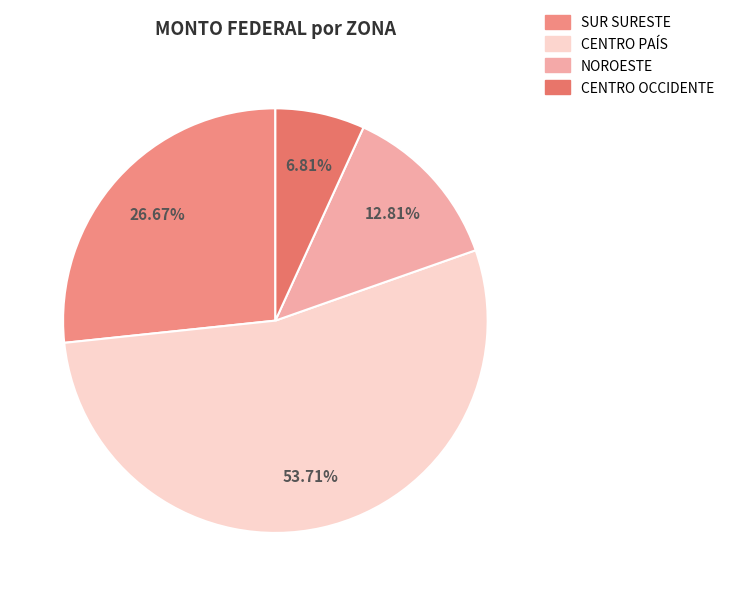

How many slices are in this pie chart?

4